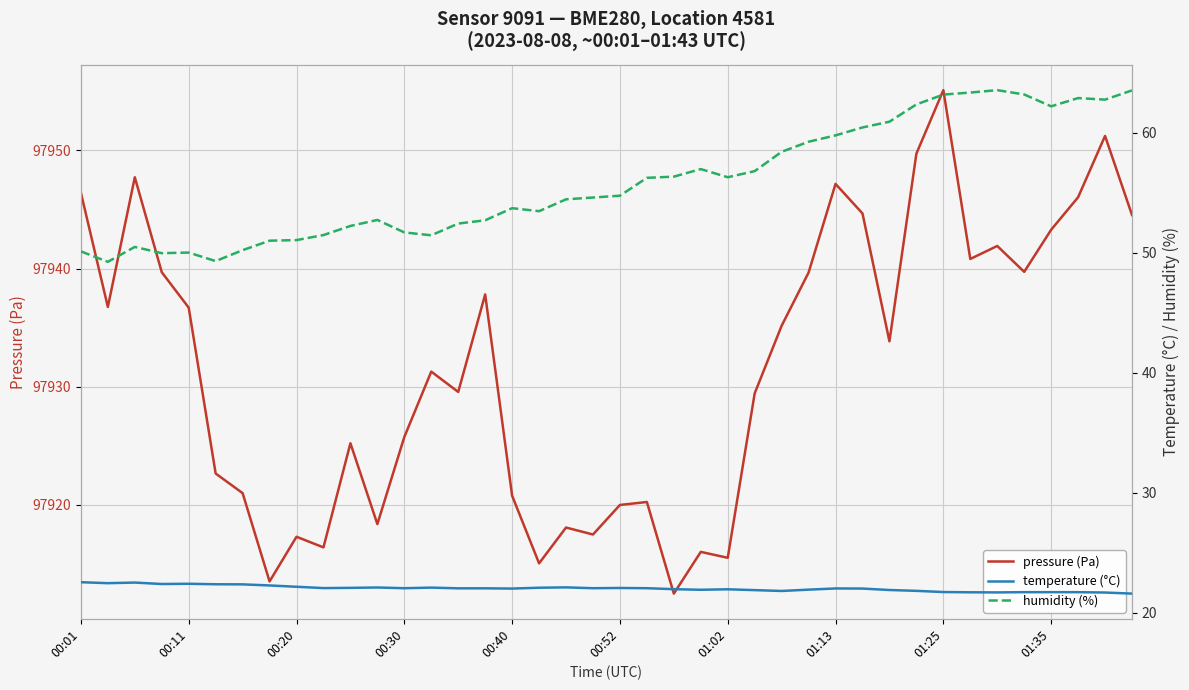

What position from the left is 18?

19